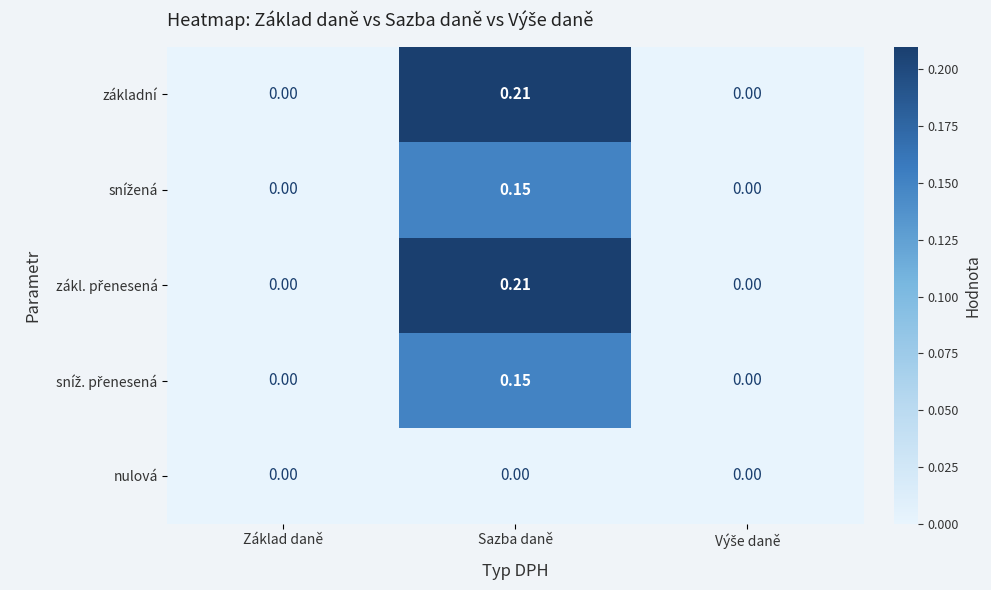

How many positive values does the základní series have?

1